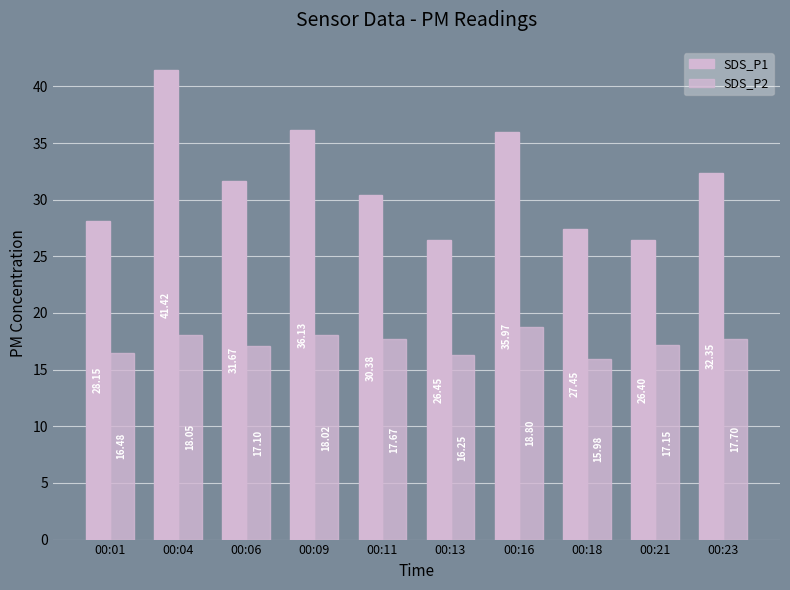

What is the sum of all SDS_P1 values?

316.4